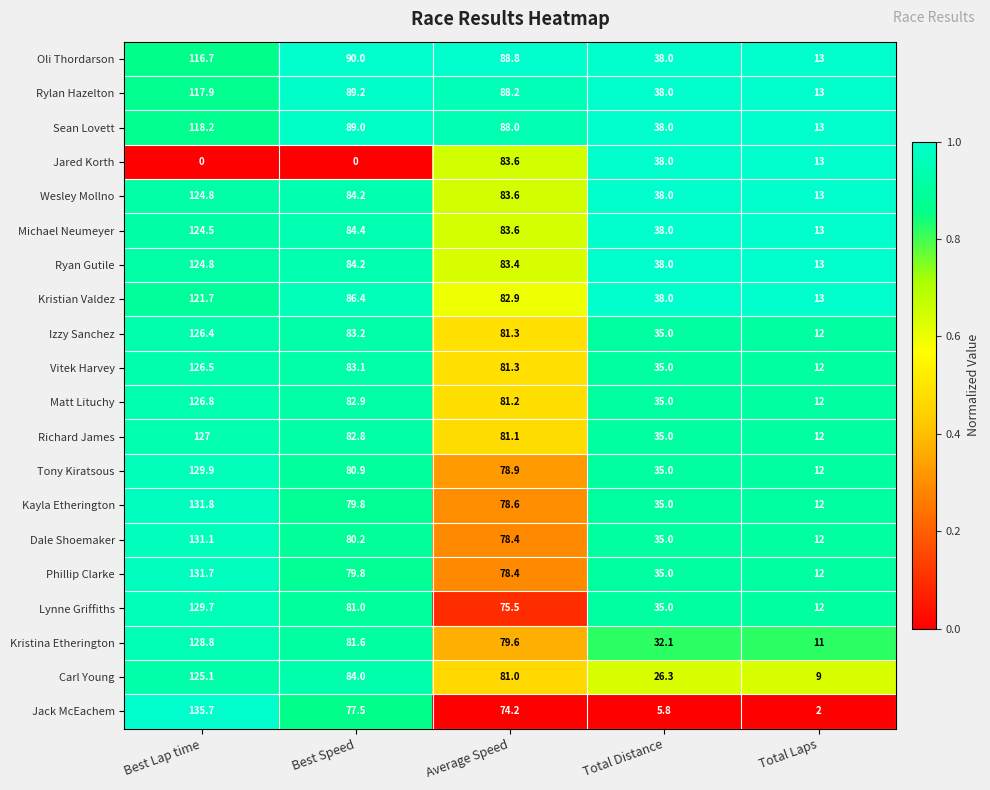

The value of Vitek Harvey at Total Distance is 35.0. True or false?

True